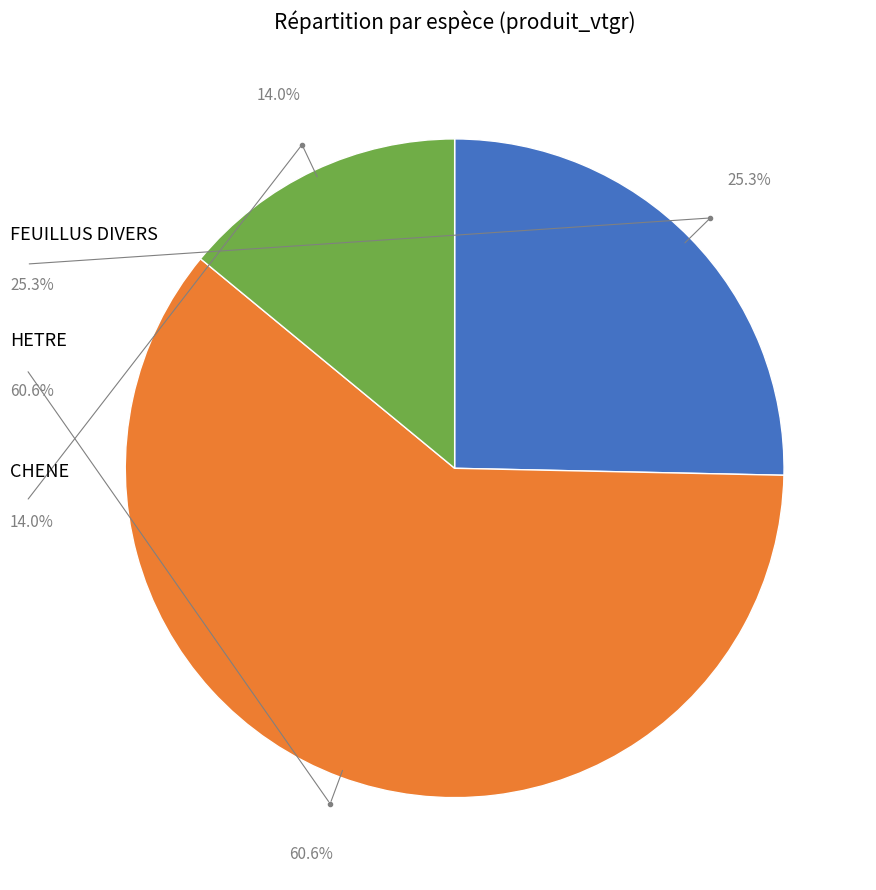

Is there a majority slice in this chart?

Yes